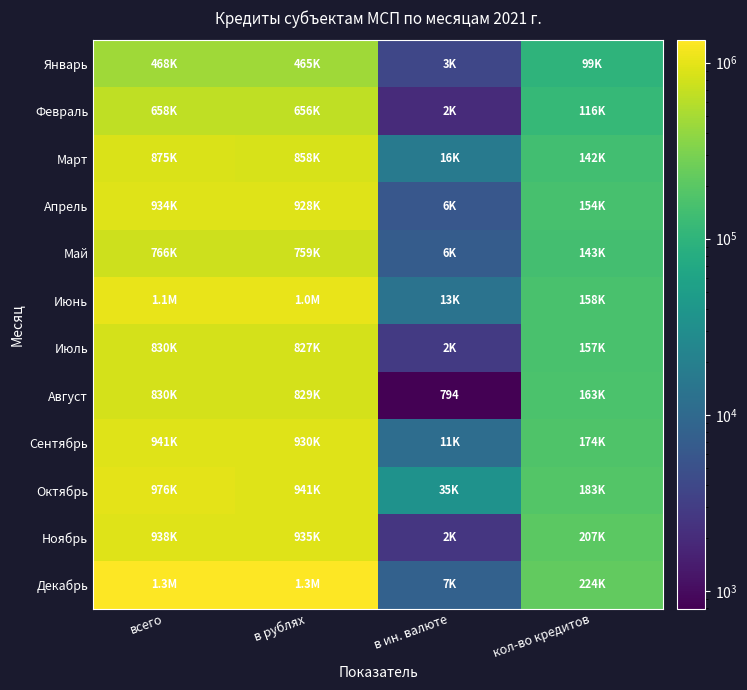

The value of Апрель at всего is 934415. True or false?

True